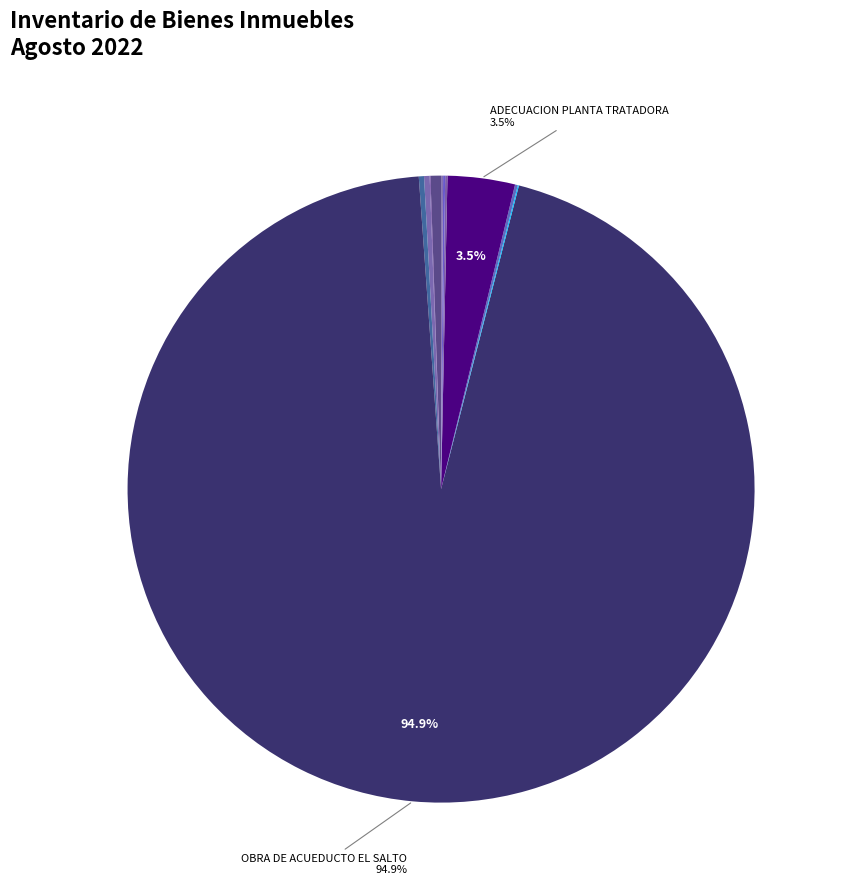

How many slices are in this pie chart?

11